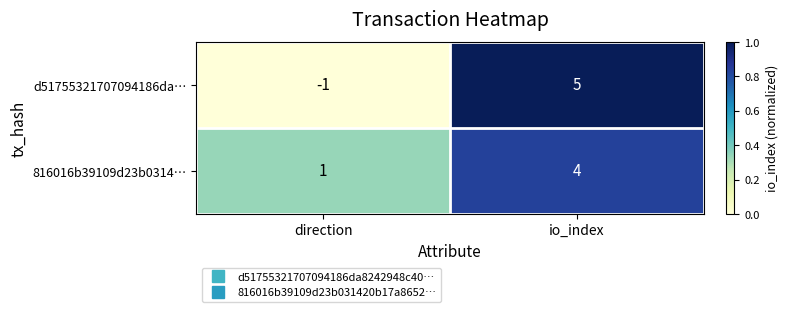

Reading left to right, list all the values displayed in this chart.

d51755321707094186da…: direction=-1	io_index=5
816016b39109d23b0314…: direction=1	io_index=4